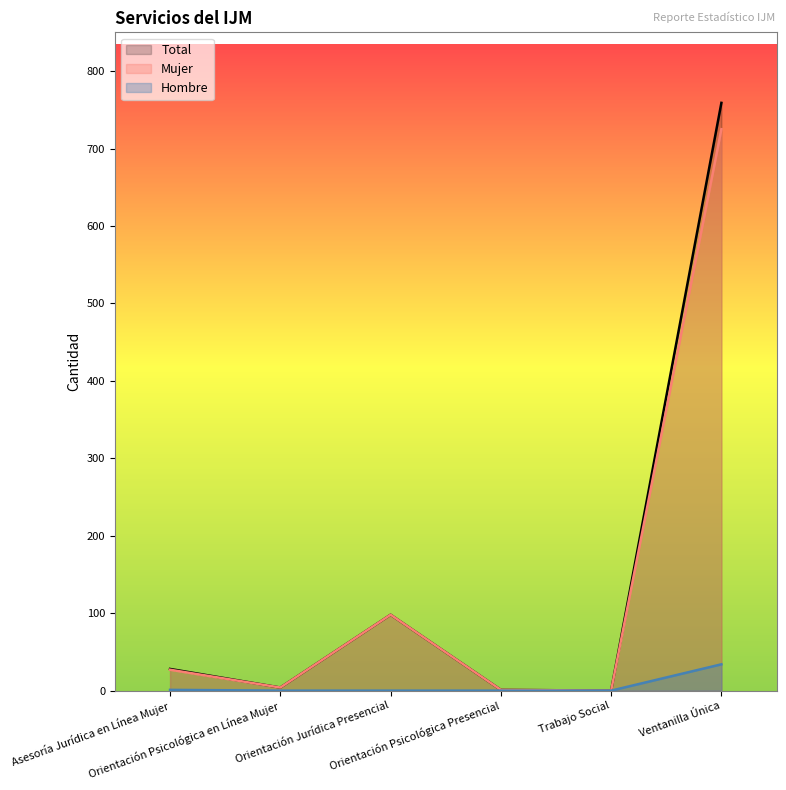

How many interior local valleys does the Mujer series have?

2